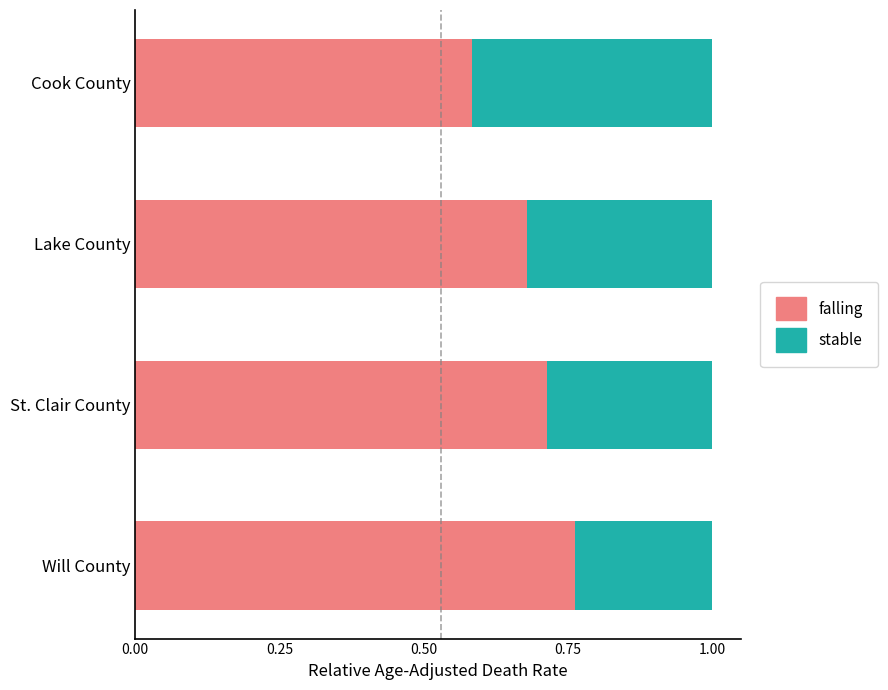

Which category has the lowest value in the falling series?

Cook County